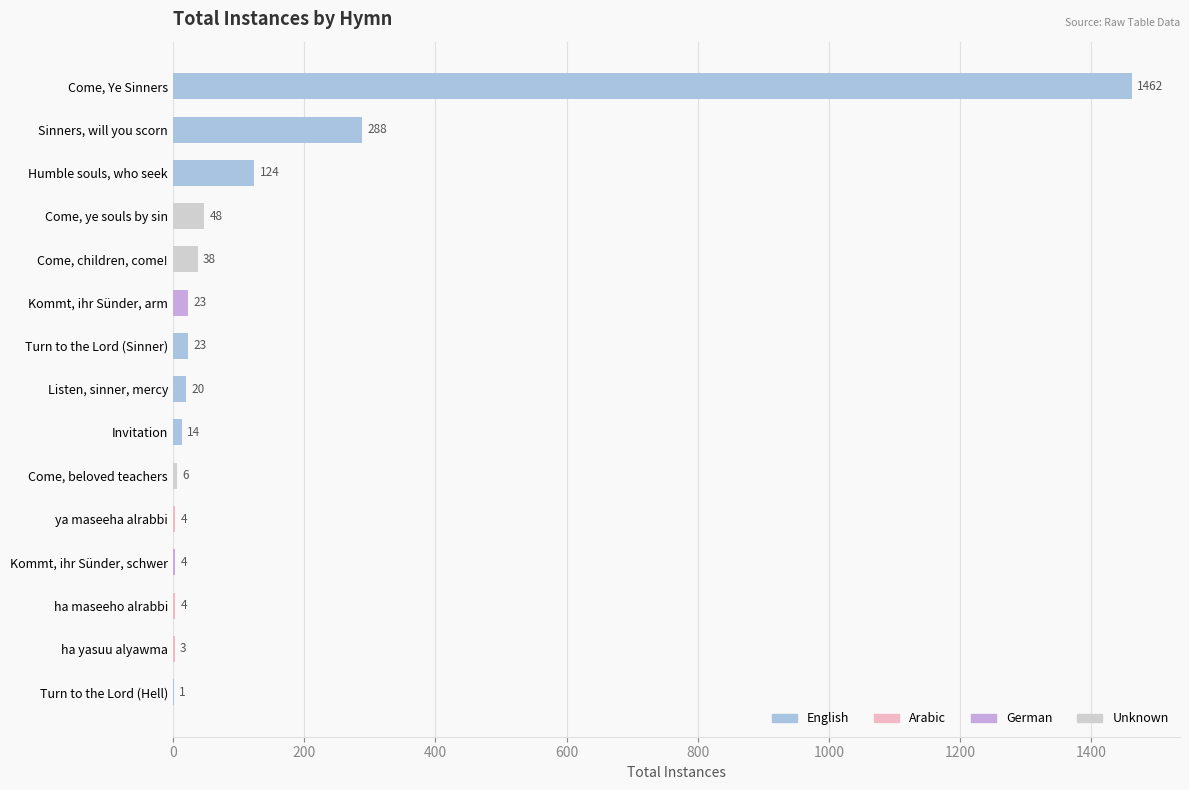

What is the difference between the second highest and minimum values?

287